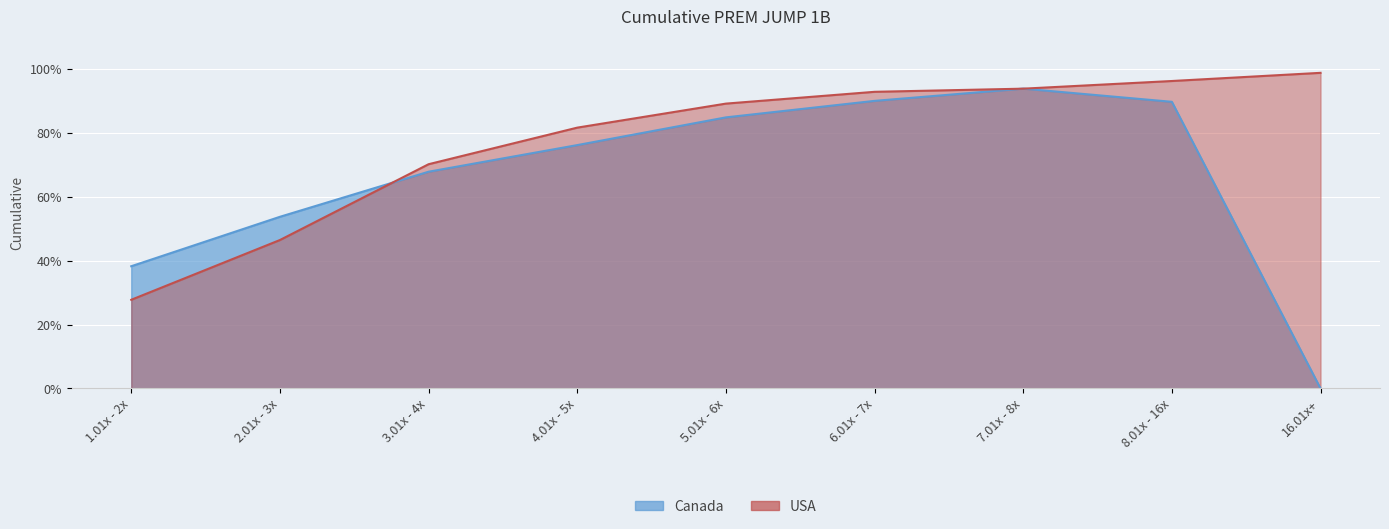

True or false: Canada has more than 1 interior local peaks.

False